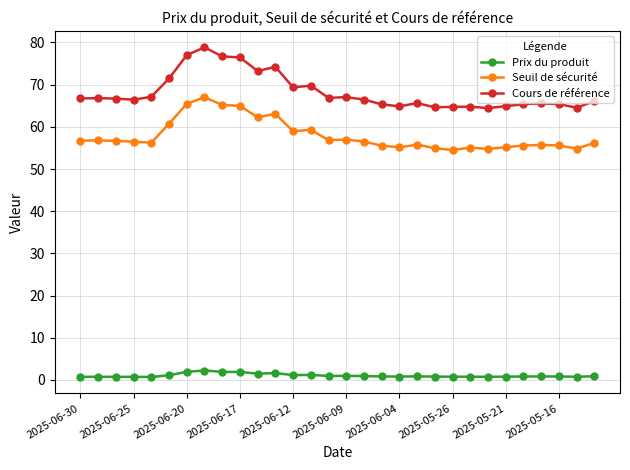

Which series has the largest range (max minus min)?

Cours de référence